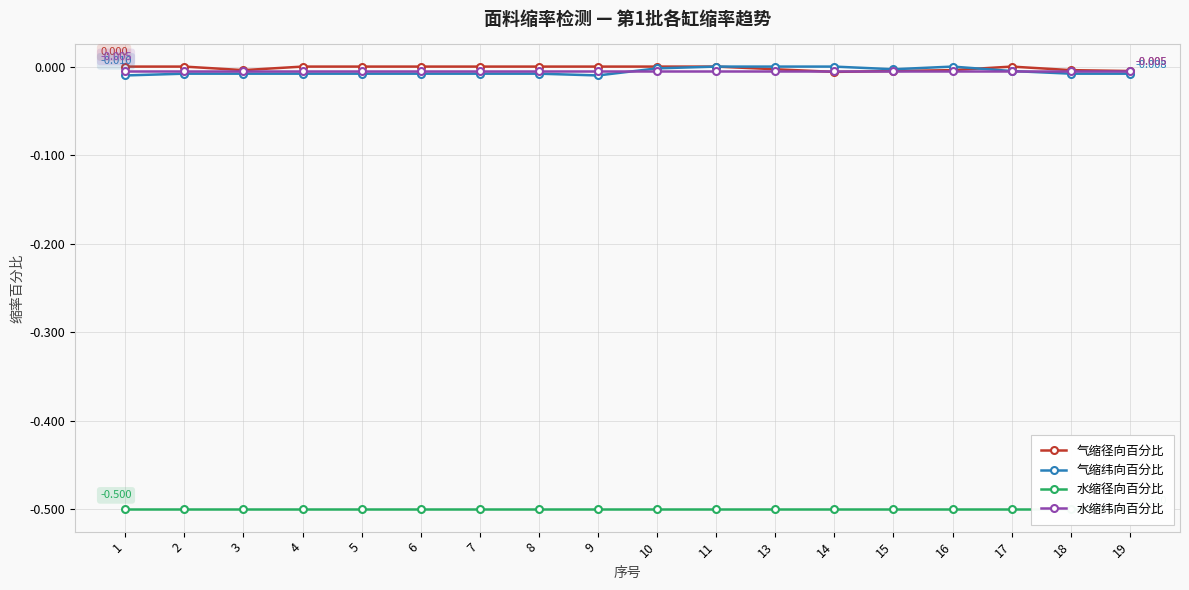

Between 11 and 18, which is larger?

11